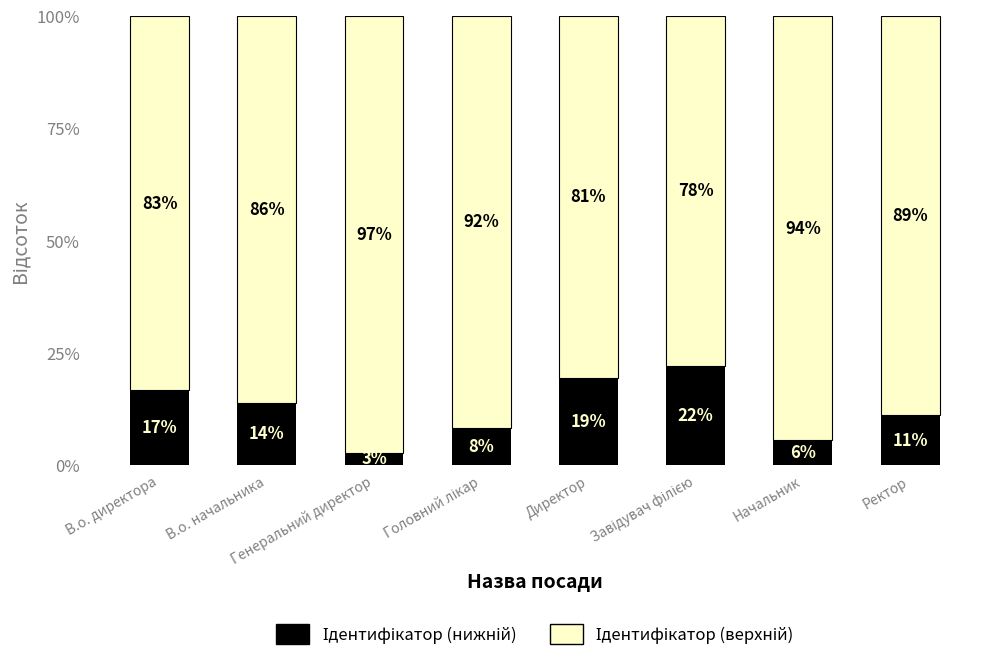

Does the chart contain any negative values?

No